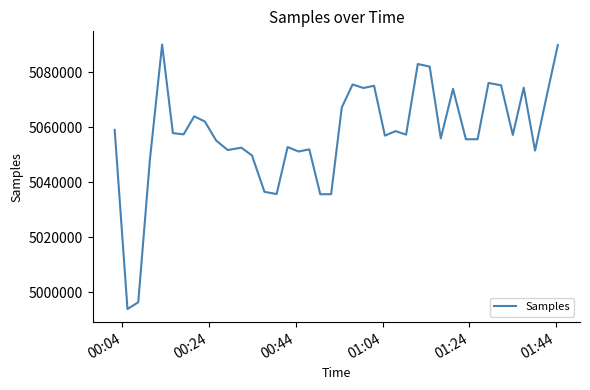

What is the greatest value displayed?

5090029